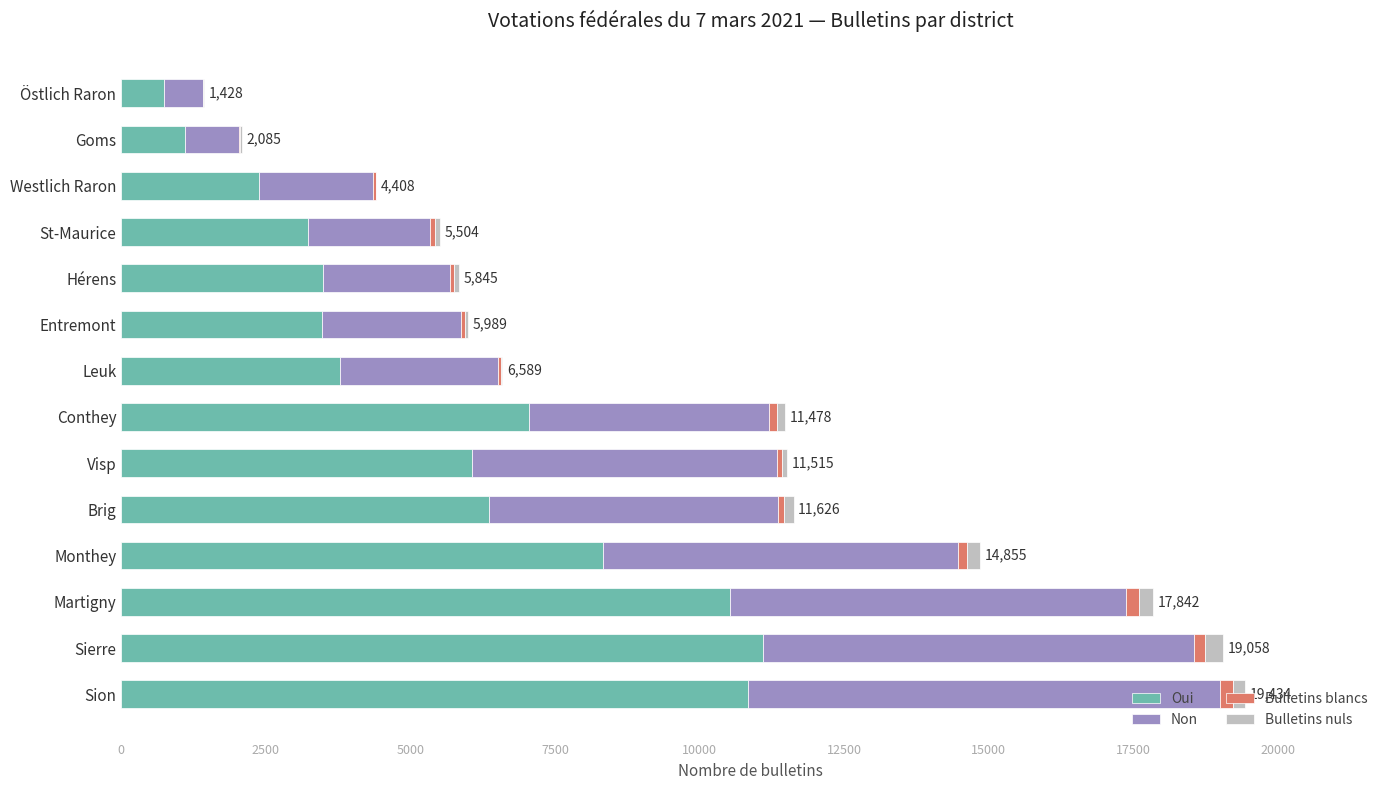

True or false: Oui has a value of 5892 at Hérens.

False